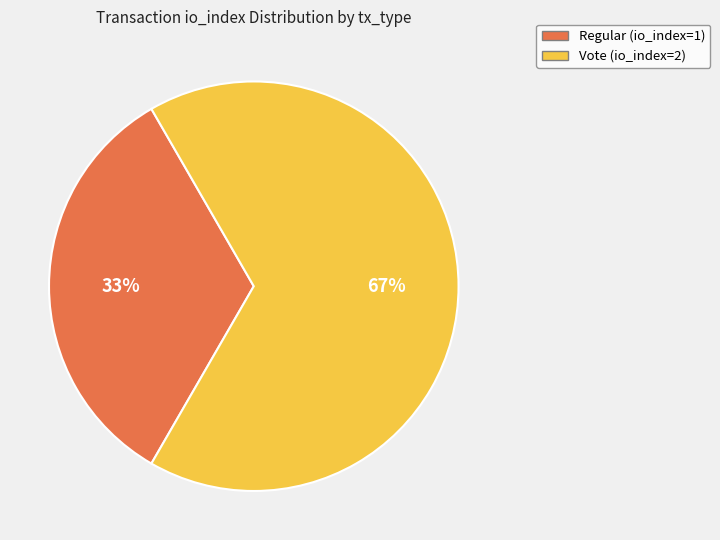

Does any single category account for the majority?

Yes